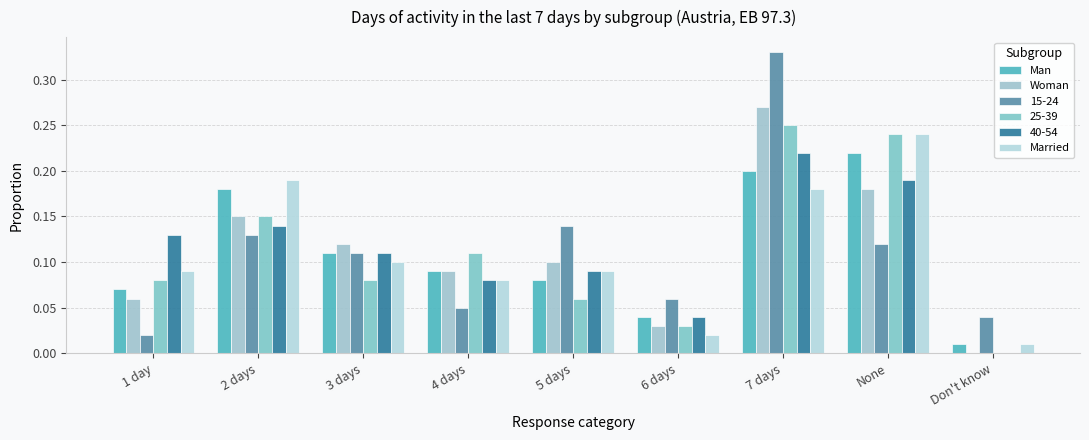

Does the chart contain stacked bars?

No